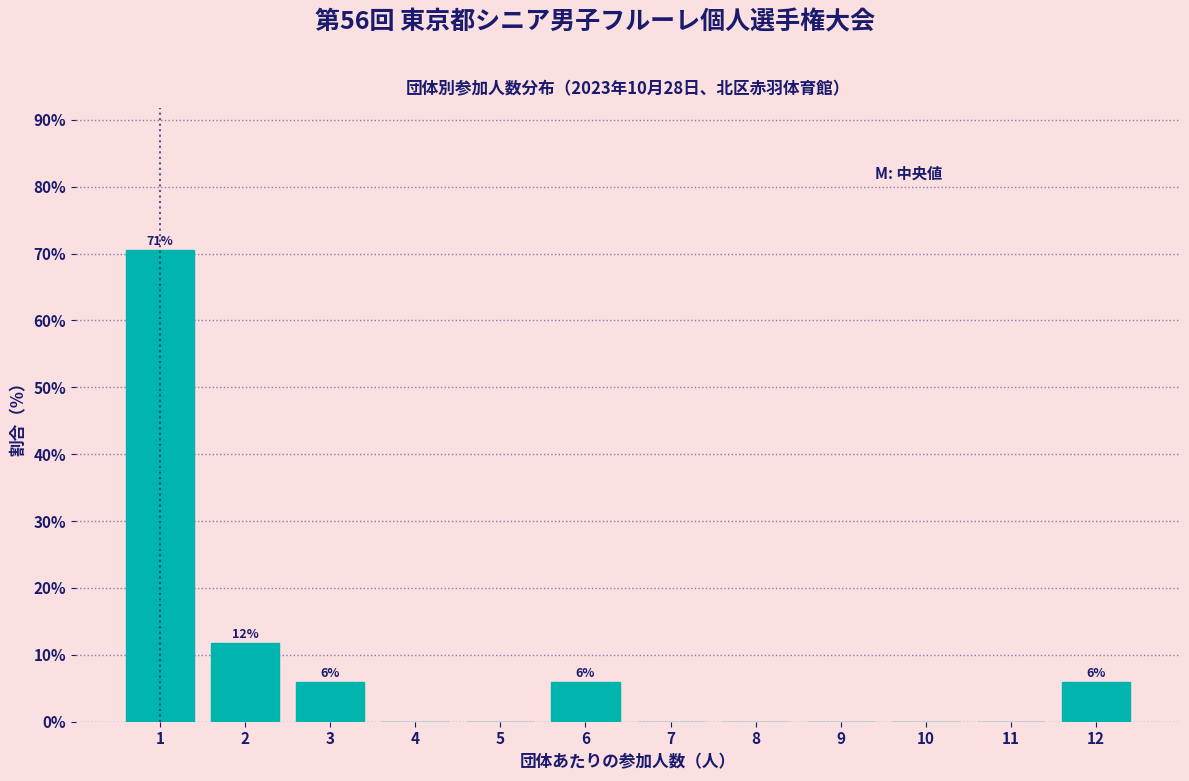

Reading left to right, extract all data points from this chart.

1=70.6	2=11.8	3=5.9	4=0.0	5=0.0	6=5.9	7=0.0	8=0.0	9=0.0	10=0.0	11=0.0	12=5.9